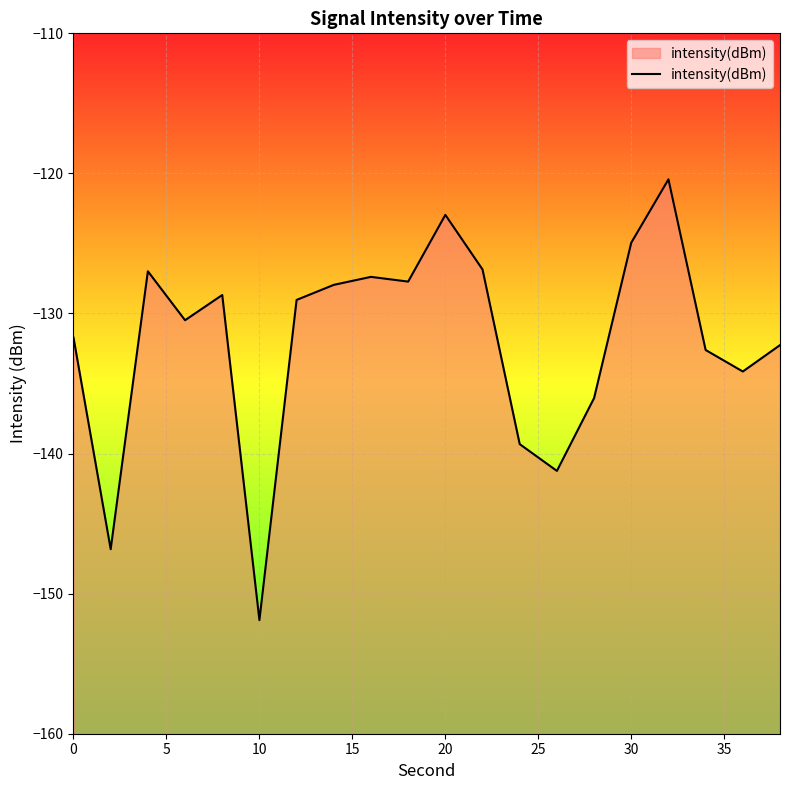

Which category has the lowest value across all series?

10